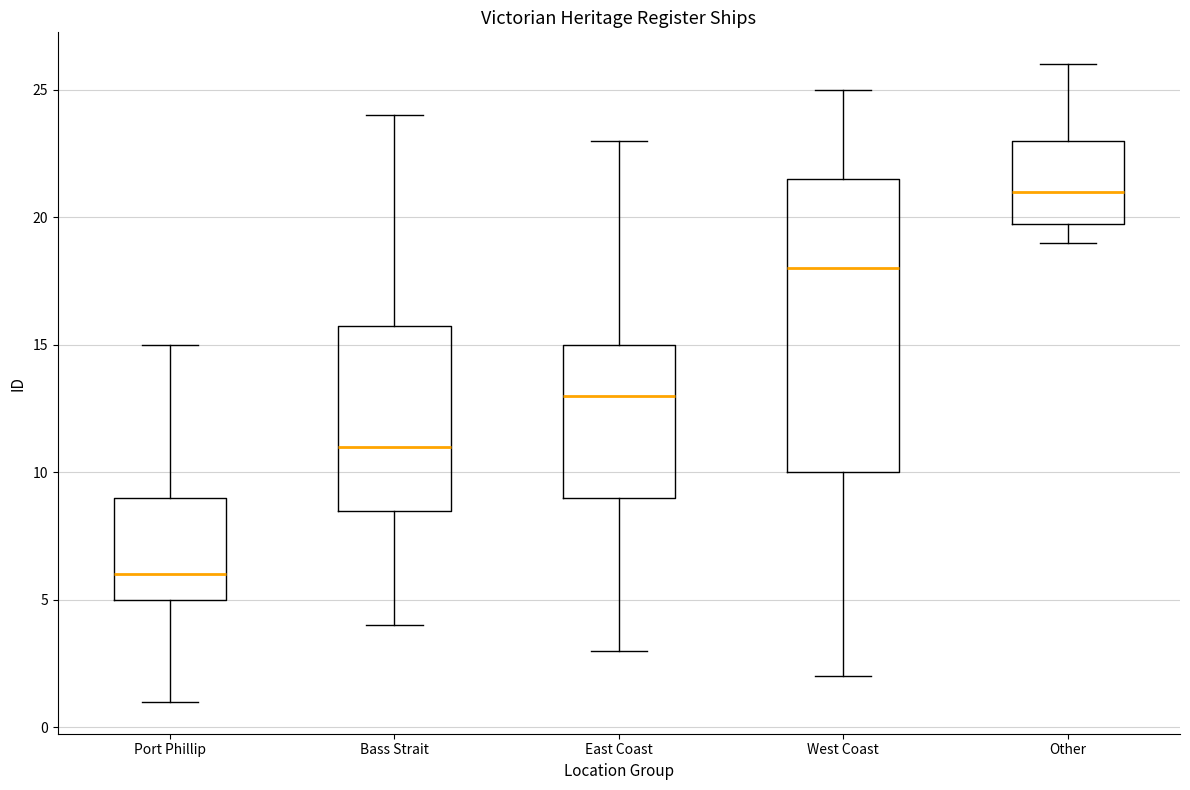

Reading left to right, read every box against the y-axis: the position of its median line, the range the box covers, and the ends of its whiskers. The values are not printed on the chart, so give them approximately, as read against the axis.

Port Phillip: median 6.0, box 5.0 to 9.0, whiskers 1.0 to 15.0
Bass Strait: median 11.0, box 8.5 to 16.0, whiskers 4.0 to 24.0
East Coast: median 13.0, box 9.0 to 15.0, whiskers 3.0 to 23.0
West Coast: median 18.0, box 10.0 to 21.5, whiskers 2.0 to 25.0
Other: median 21.0, box 20.0 to 23.0, whiskers 19.0 to 26.0